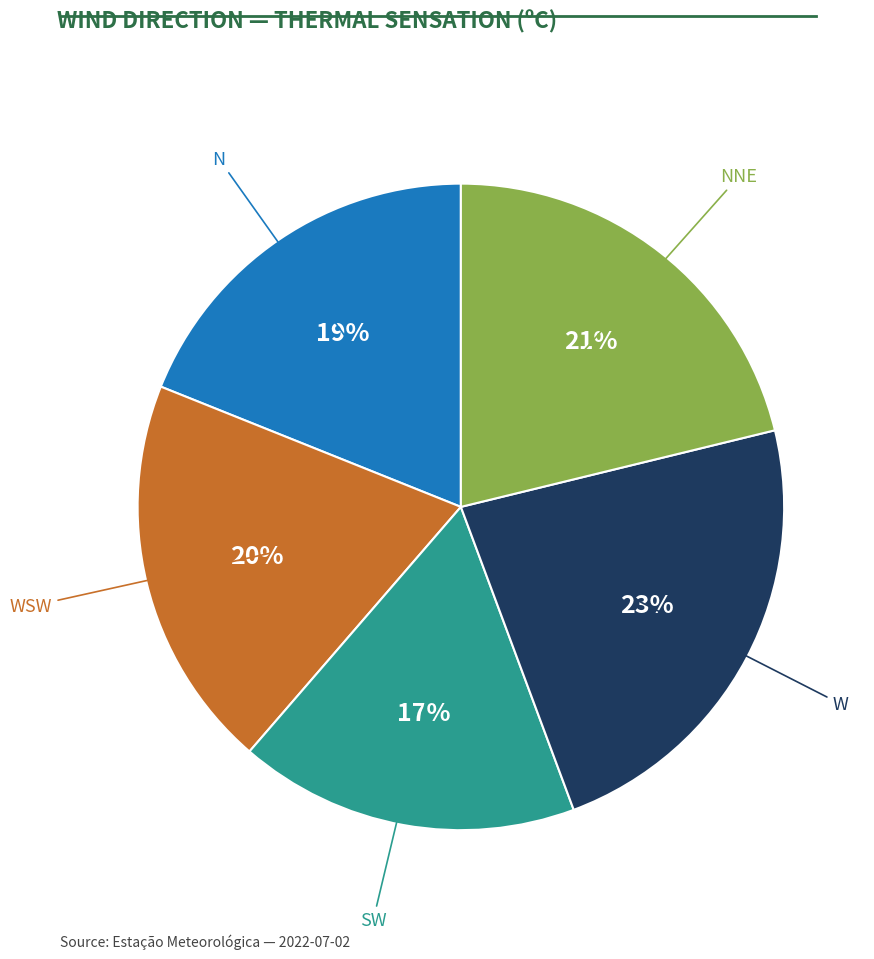

To the nearest percent, what is the average slice percentage?

20%